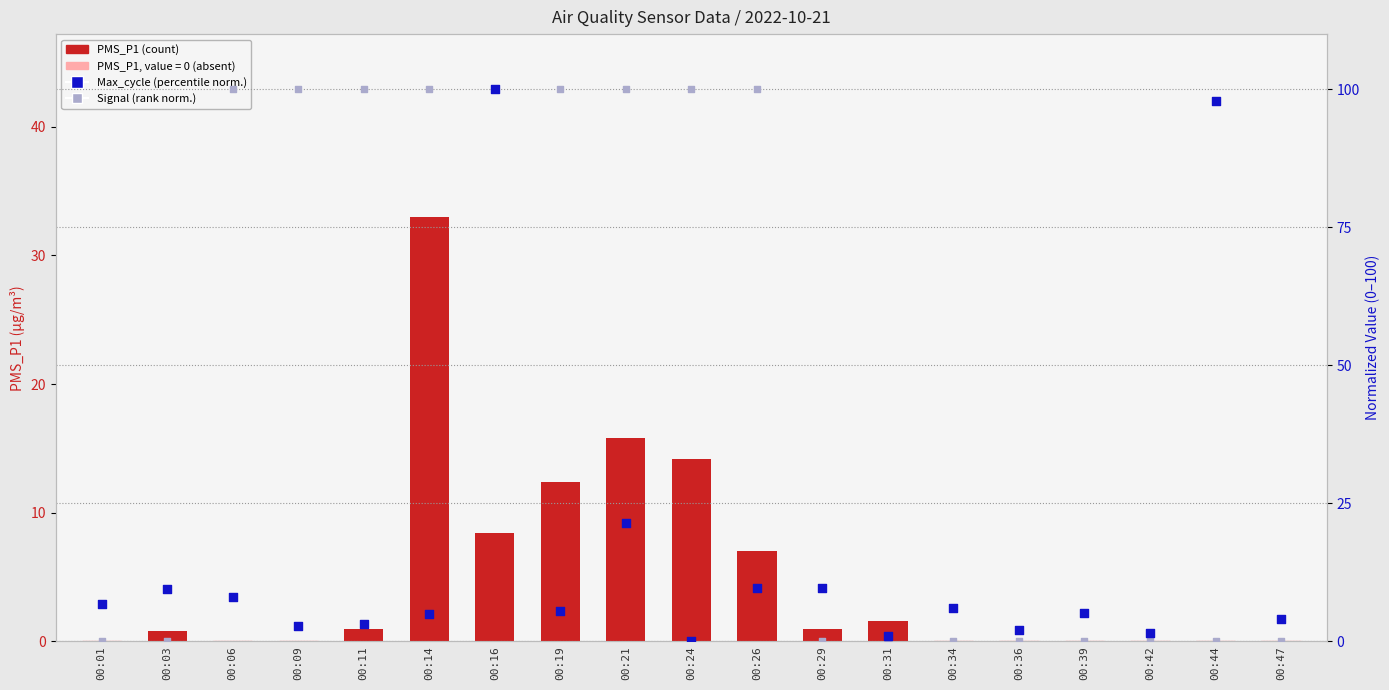

What is the total value across all series at 00:36?

2.1